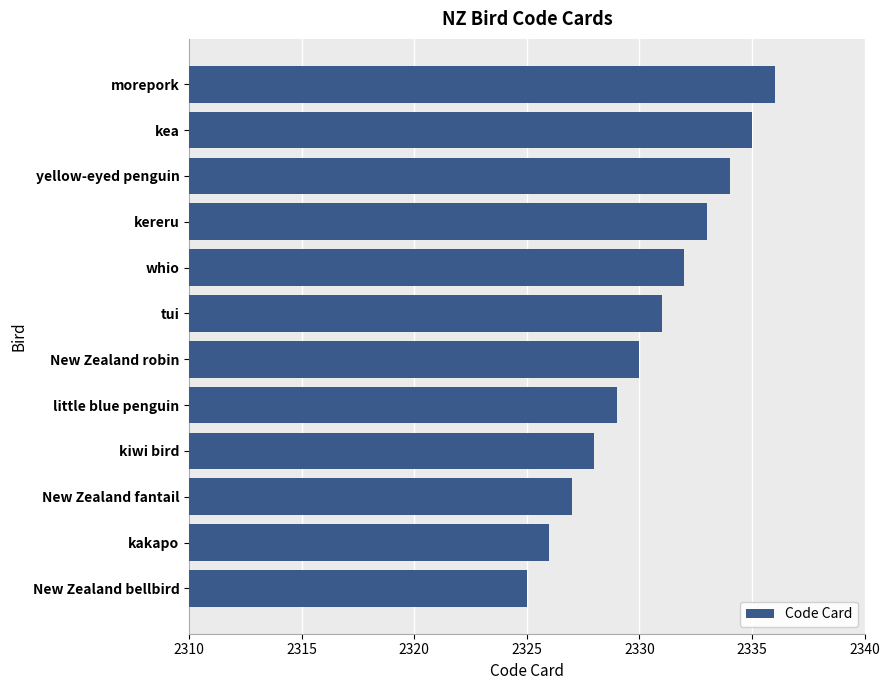

The chart shows a value of 2325 at New Zealand bellbird. True or false?

True